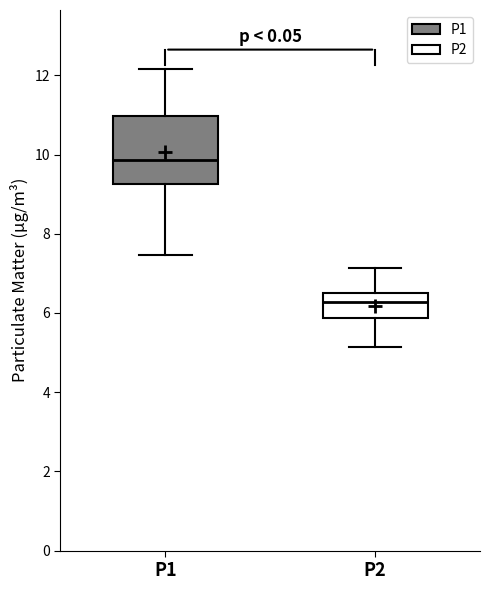

Which box is the tallest, from its lower edge to its upper edge?

P1